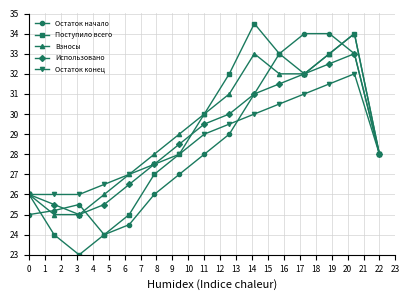

What is the value of the Остаток начало point at the 6th from the left?

26.0